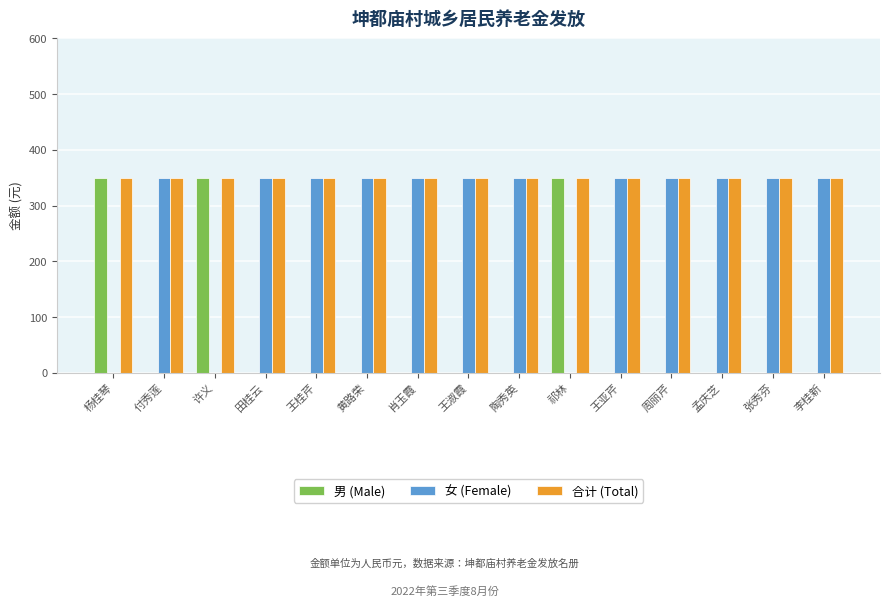

What is the difference between the 女 (Female) values at 许义 and 李桂新?

350